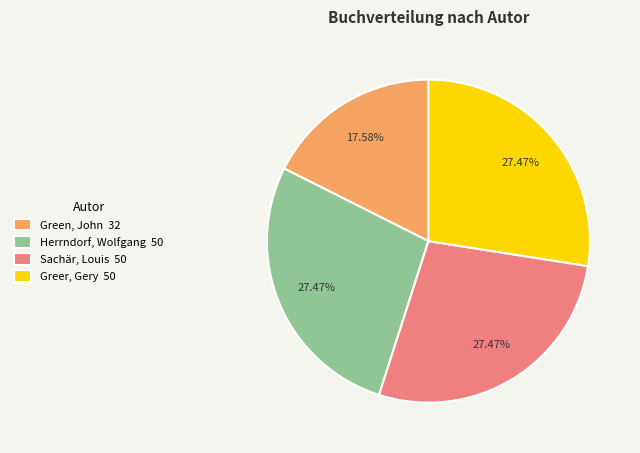

To the nearest percent, what percentage of the pie is Herrndorf, Wolfgang?

27%